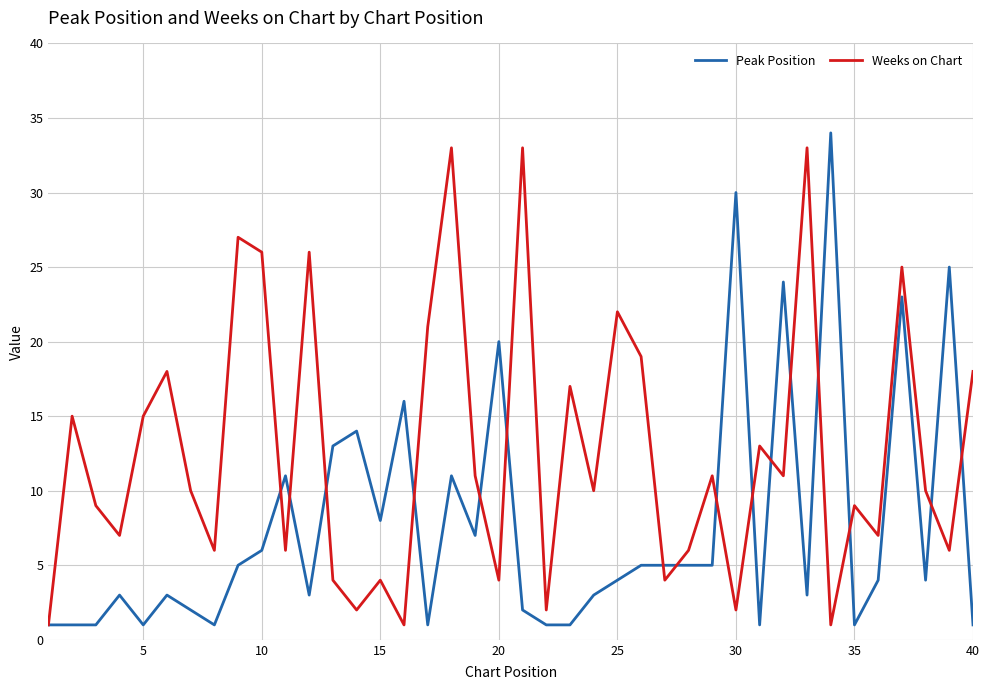

Which series has the largest total across all categories?

Weeks on Chart